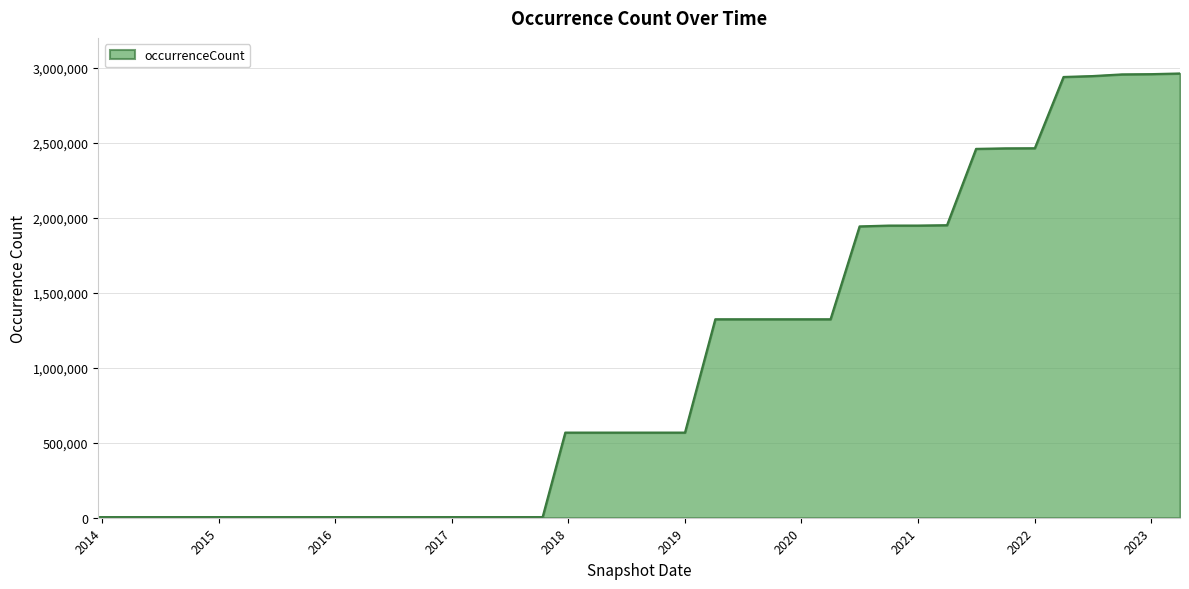

What is the difference between the maximum and minimum values?

2956856